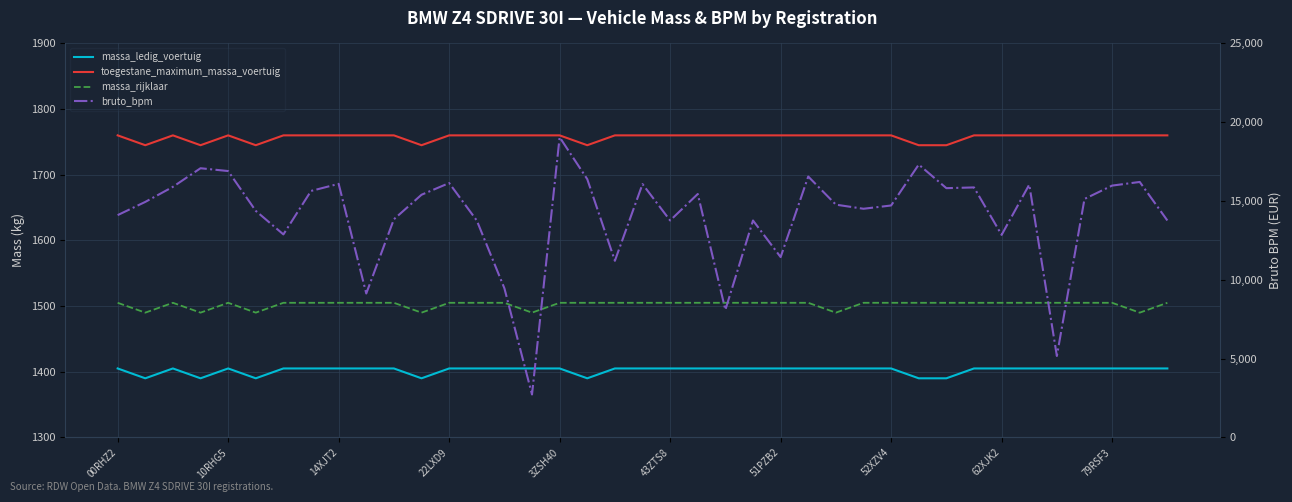

Reading left to right, list all the values displayed in this chart.

massa_ledig_voertuig: 1405	1390	1405	1390	1405	1390	1405	1405	1405	1405	1405	1390	1405	1405	1405	1405	1405	1390	1405	1405	1405	1405	1405	1405	1405	1405	1405	1405	1405	1390	1390	1405	1405	1405	1405	1405	1405	1405	1405
toegestane_maximum_massa_voertuig: 1760	1745	1760	1745	1760	1745	1760	1760	1760	1760	1760	1745	1760	1760	1760	1760	1760	1745	1760	1760	1760	1760	1760	1760	1760	1760	1760	1760	1760	1745	1745	1760	1760	1760	1760	1760	1760	1760	1760
massa_rijklaar: 1505	1490	1505	1490	1505	1490	1505	1505	1505	1505	1505	1490	1505	1505	1505	1490	1505	1505	1505	1505	1505	1505	1505	1505	1505	1505	1490	1505	1505	1505	1505	1505	1505	1505	1505	1505	1505	1490	1505
bruto_bpm: 14105	14944	15900	17081	16902	14375	12881	15639	16091	9132	13842	15398	16141	13765	9465	2722	19049	16388	11206	16076	13765	15446	8096	13765	11443	16554	14770	14509	14717	17313	15816	15863	12851	16041	5167	15132	15979	16210	13765